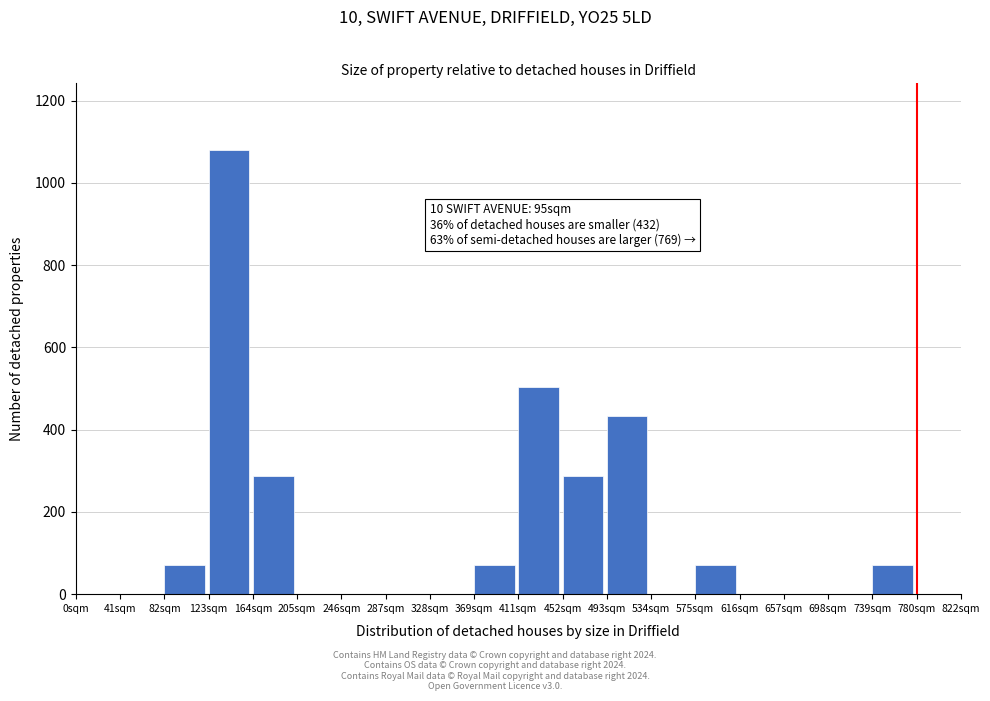

Reading left to right, what are all the values shown in this chart?

0sqm=0	41sqm=0	82sqm=72	123sqm=1080	164sqm=288	205sqm=0	246sqm=0	287sqm=0	328sqm=0	369sqm=72	411sqm=504	452sqm=288	493sqm=432	534sqm=0	575sqm=72	616sqm=0	657sqm=0	698sqm=0	739sqm=72	780sqm=0